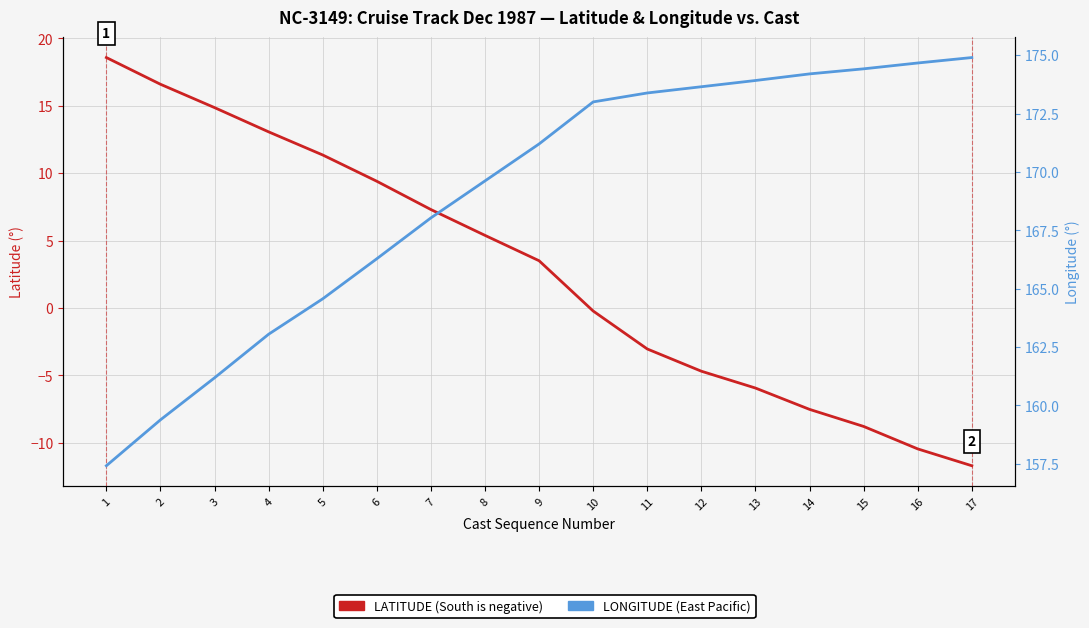

Is it true that LATITUDE equals 21.0 at 3?

False